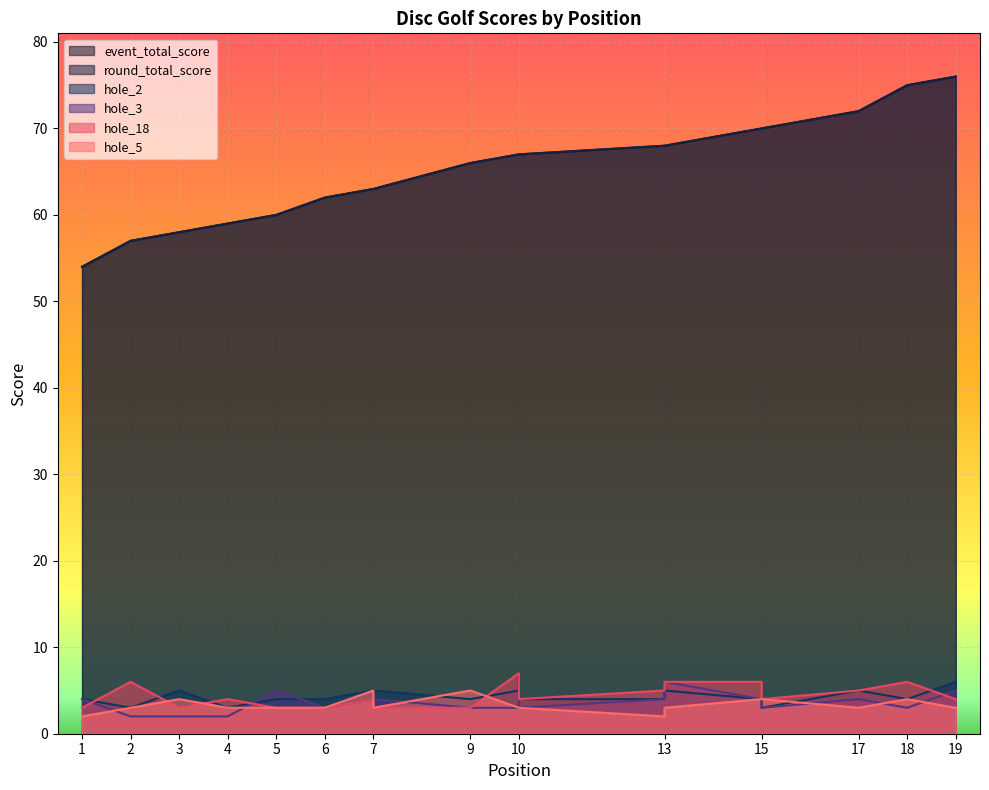

Is the value of event_total_score at 18 greater than the value of hole_3 at 2?

Yes